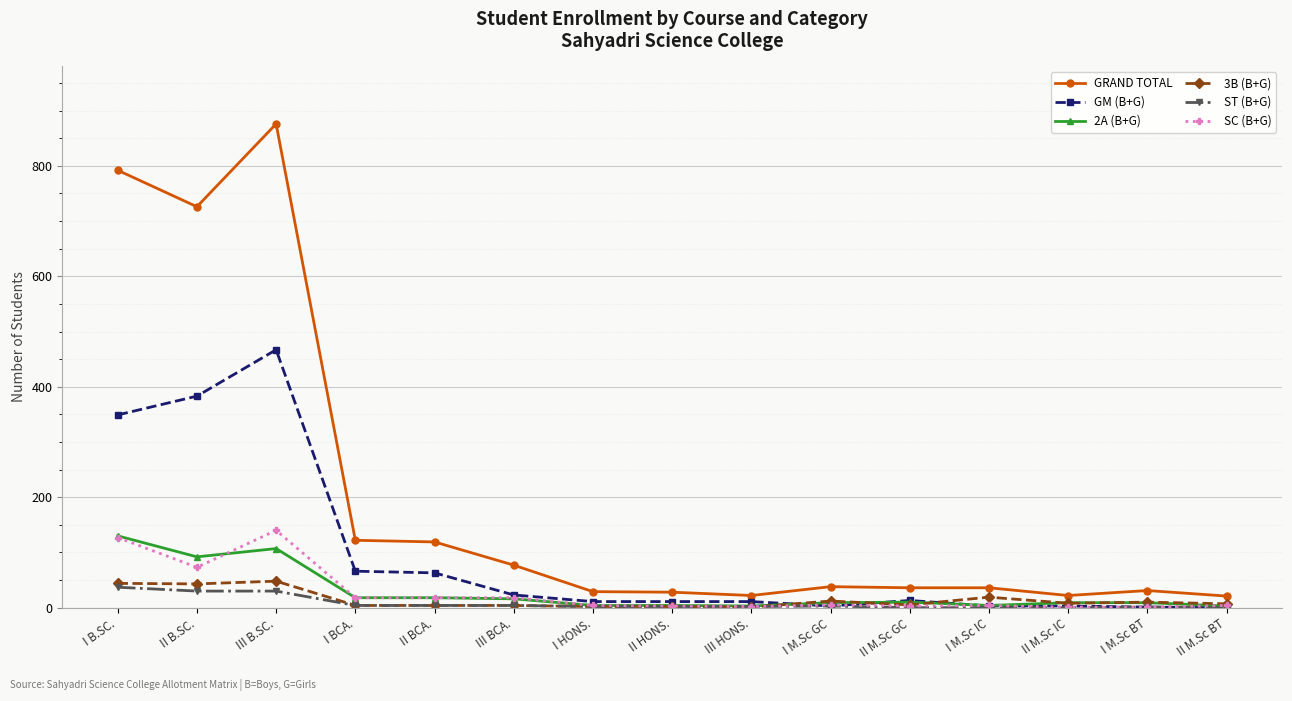

What are all the series names shown in the legend?

GRAND TOTAL, GM (B+G), 2A (B+G), 3B (B+G), ST (B+G), SC (B+G)